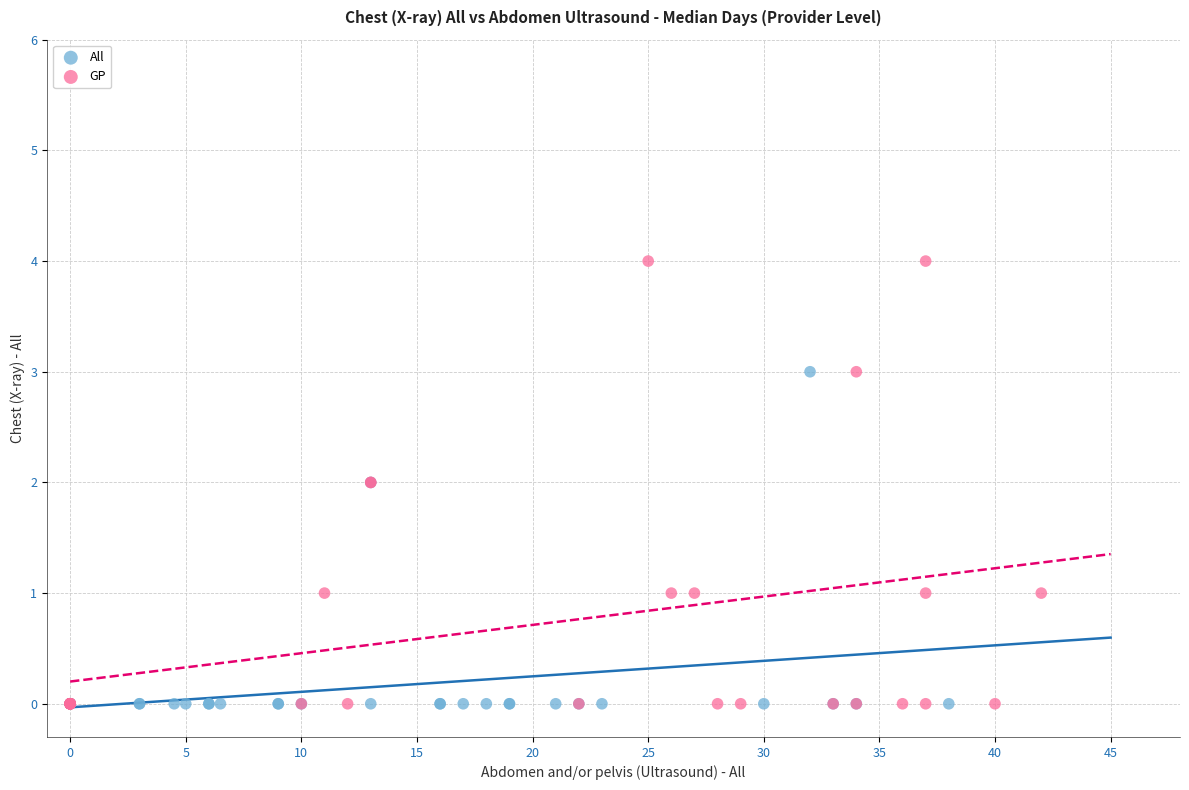

What are all the series names shown in the legend?

All, GP